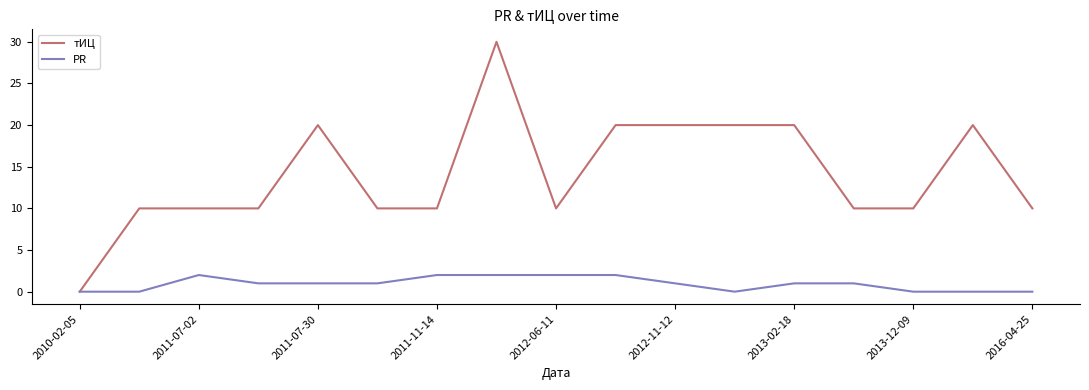

What is the sum of all тИЦ values?

240